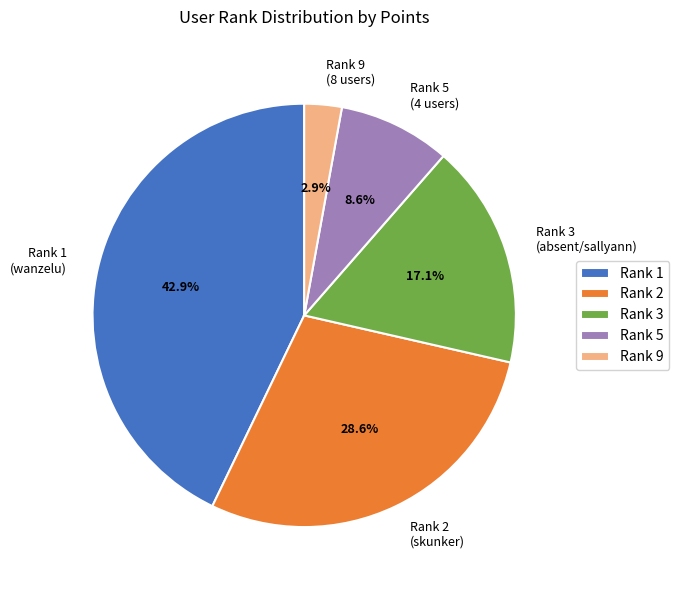

What portion of the pie excludes Rank 1?

57.1%